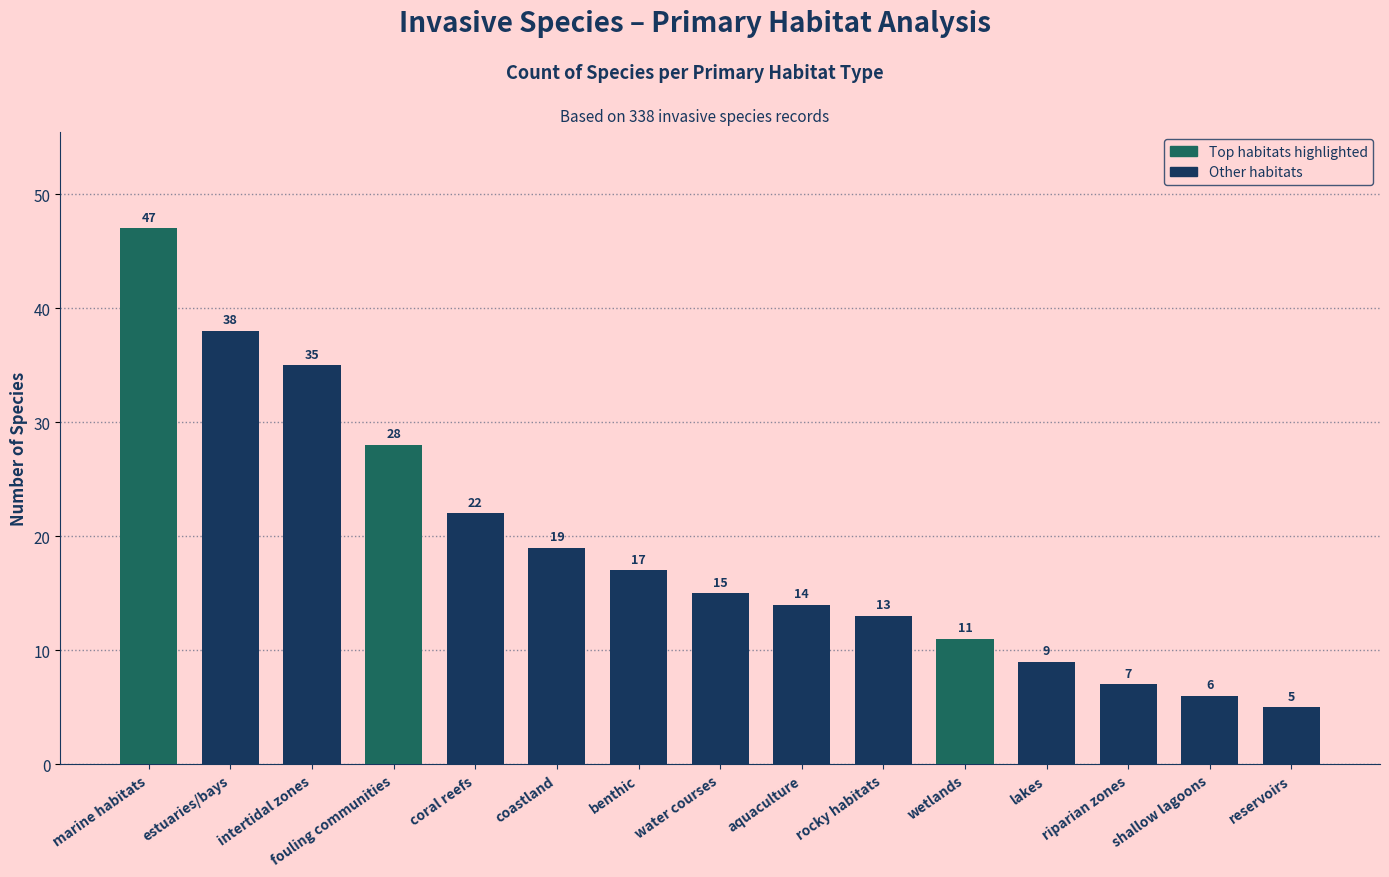

What is the label of the 14th bar from the left?

shallow lagoons